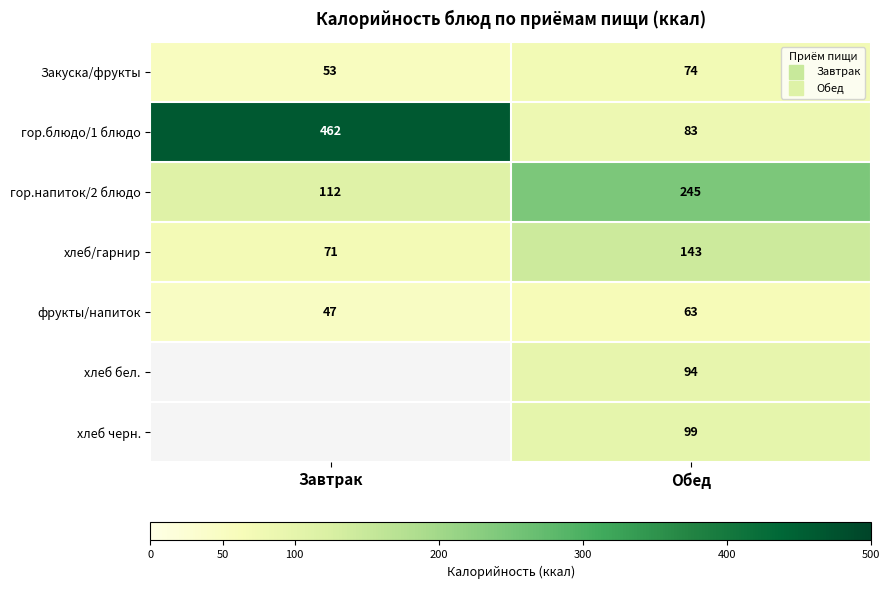

What is the spread (max minus min) of values at Обед?

182.3